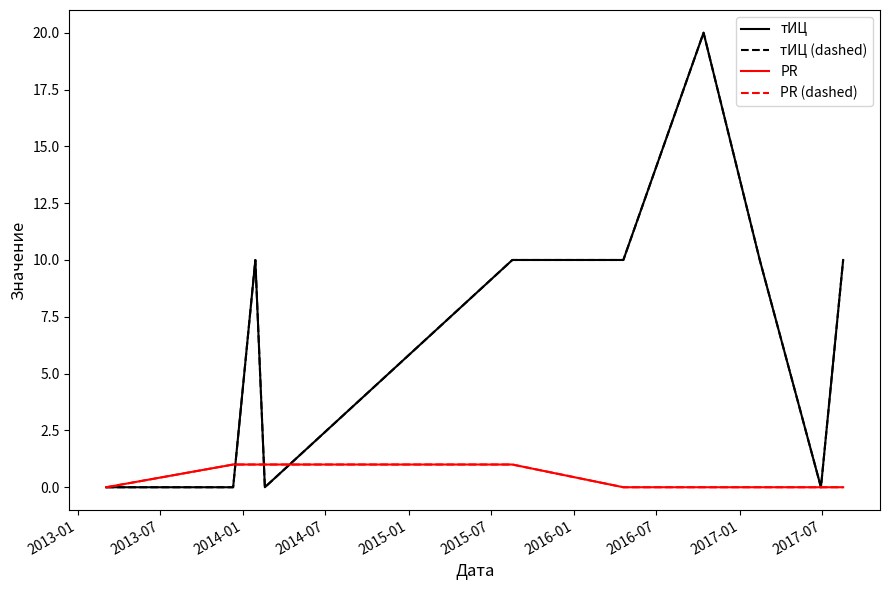

Does the chart display data point markers on the line(s)?

No